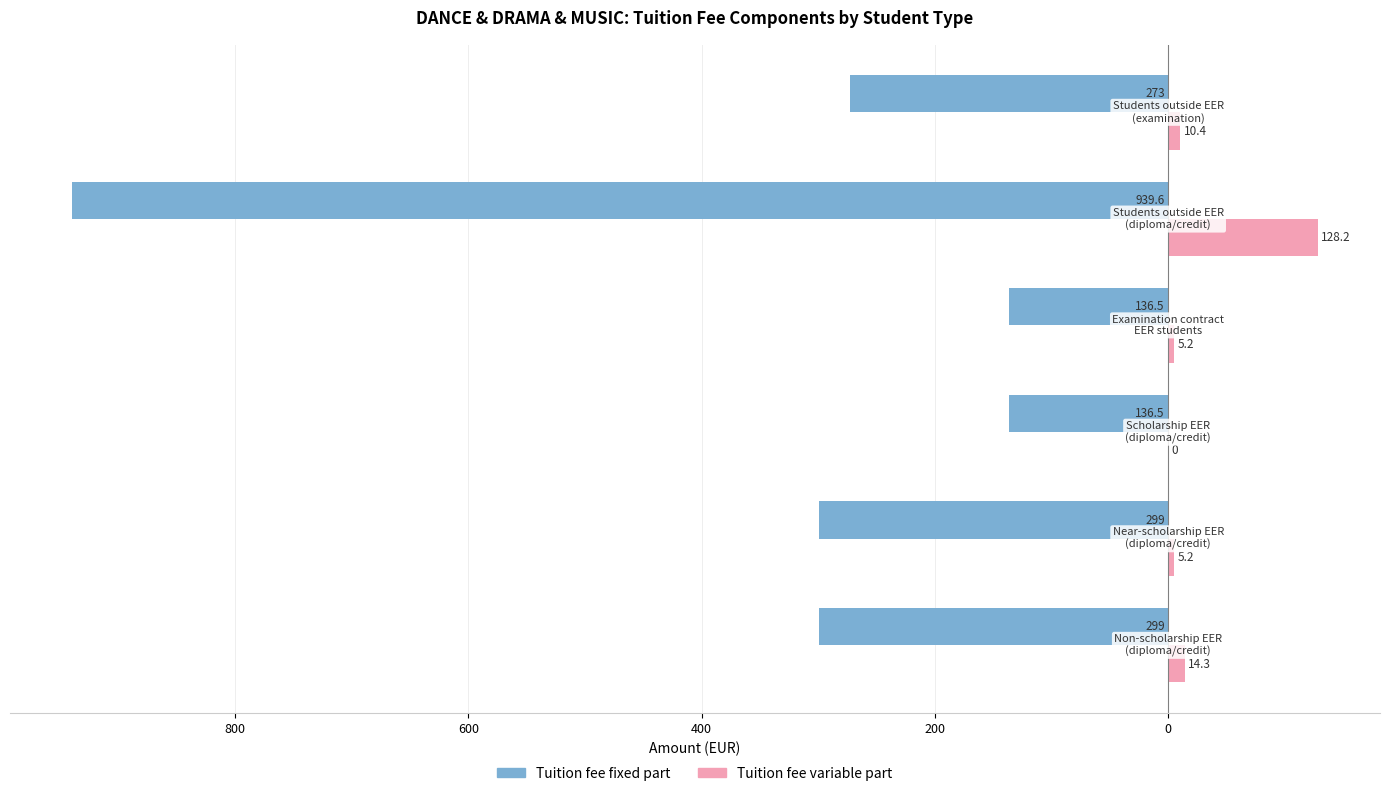

What are all the series names shown in the legend?

Tuition fee fixed part, Tuition fee variable part